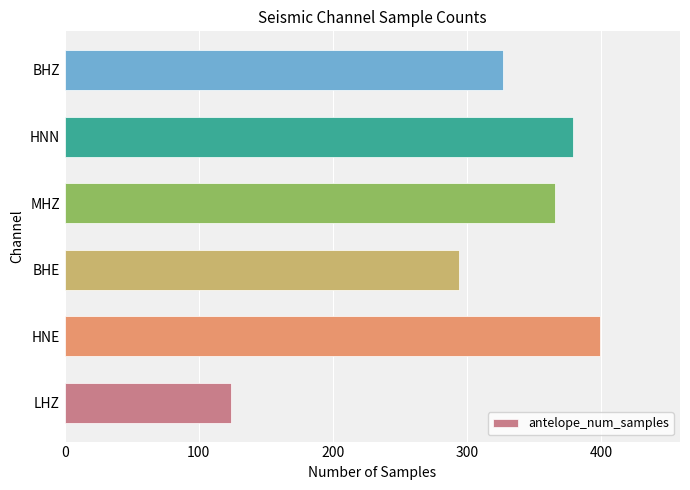

What is the average value?

315